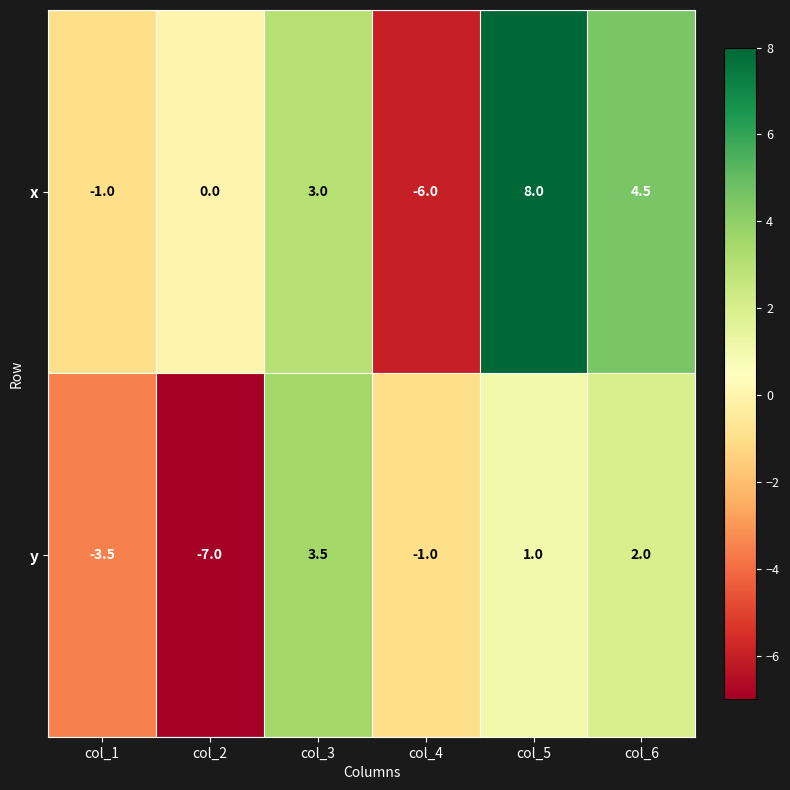

Count the number of data series in this chart.

2